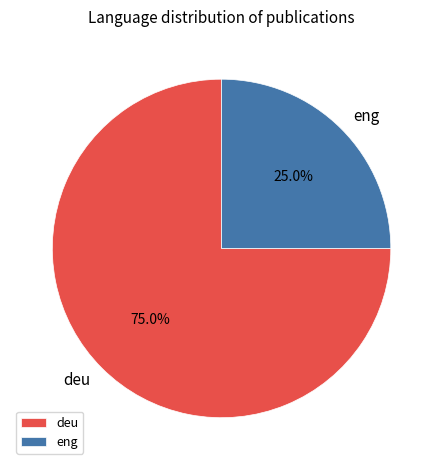

To the nearest percent, what is the difference between the largest and smallest slice percentages?

50%